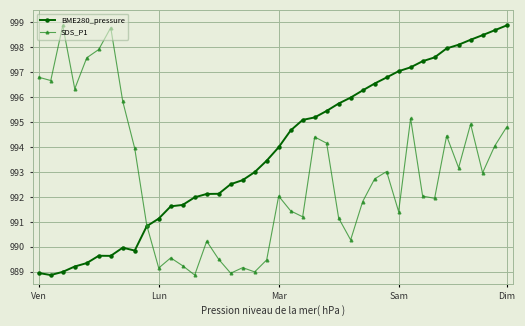

What is the value of the BME280_pressure point at the 35th from the left?

998.0